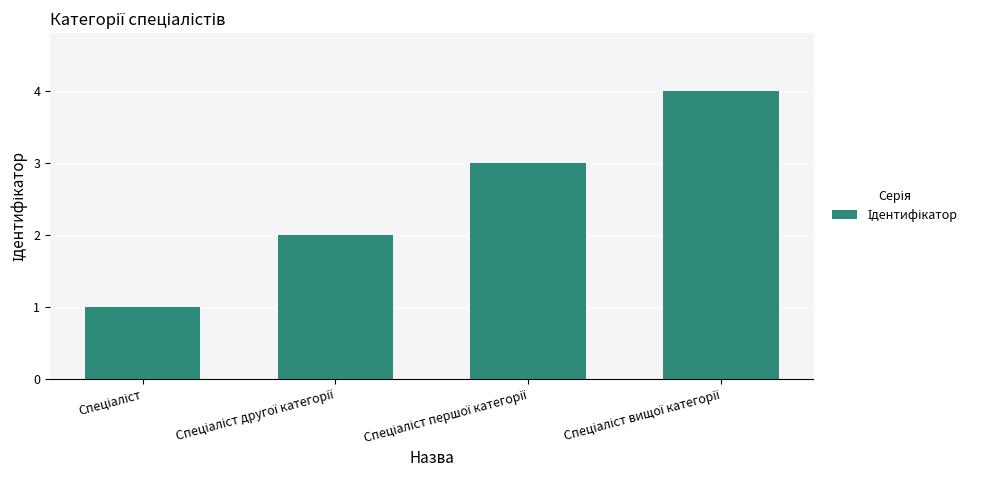

How many bars are there in total?

4